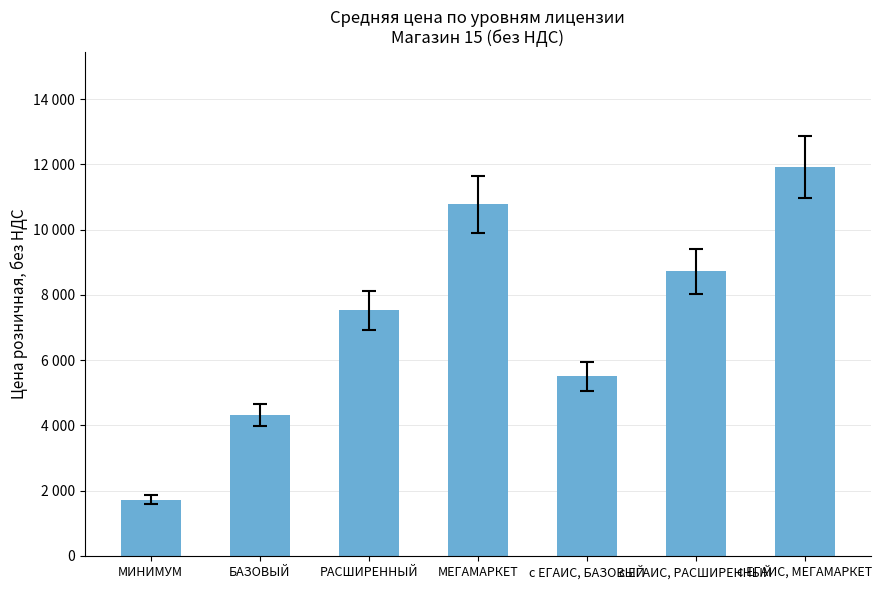

What is the change in value from МЕГАМАРКЕТ to с ЕГАИС, БАЗОВЫЙ?

-5275